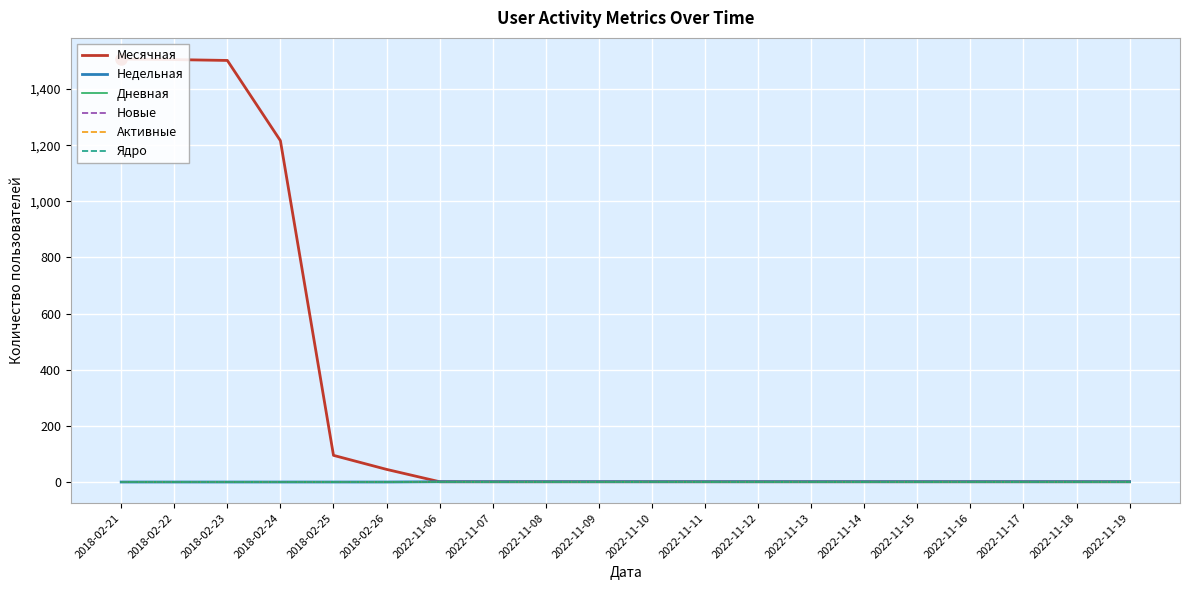

True or false: Месячная and Дневная intersect in this chart.

False